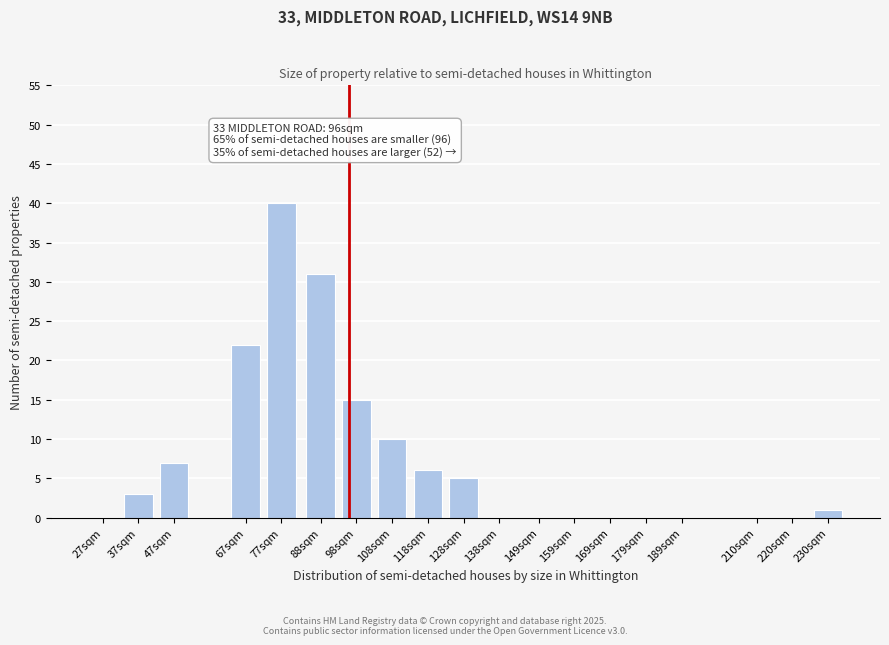

Reading right to left, list all the values displayed in this chart.

230sqm=1	220sqm=0	210sqm=0	189sqm=0	179sqm=0	169sqm=0	159sqm=0	149sqm=0	138sqm=0	128sqm=5	118sqm=6	108sqm=10	98sqm=15	88sqm=31	77sqm=40	67sqm=22	47sqm=7	37sqm=3	27sqm=0